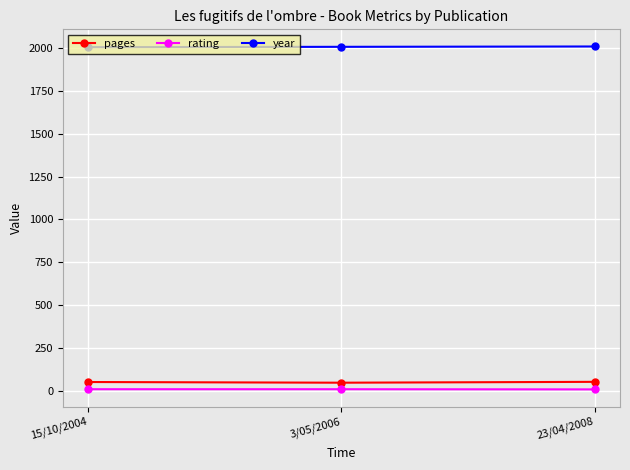

What is the difference between the maximum and second lowest values in the year series?

2